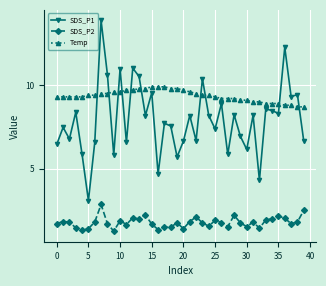

What is the maximum value for SDS_P1?

13.9